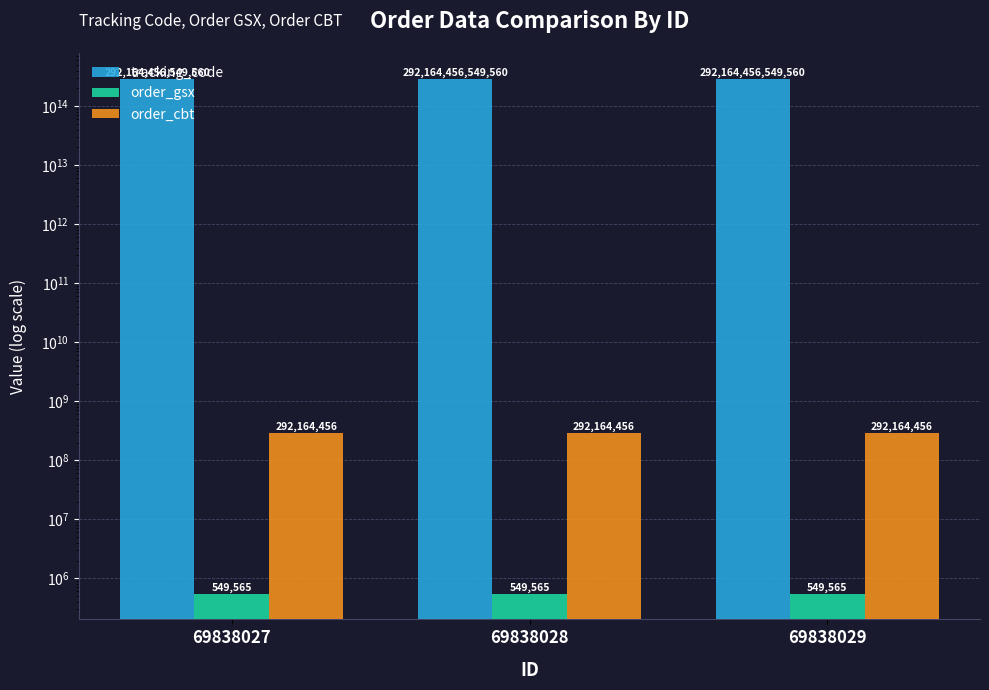

At 69838029, list the series in order from largest to smallest.

tracking_code, order_cbt, order_gsx